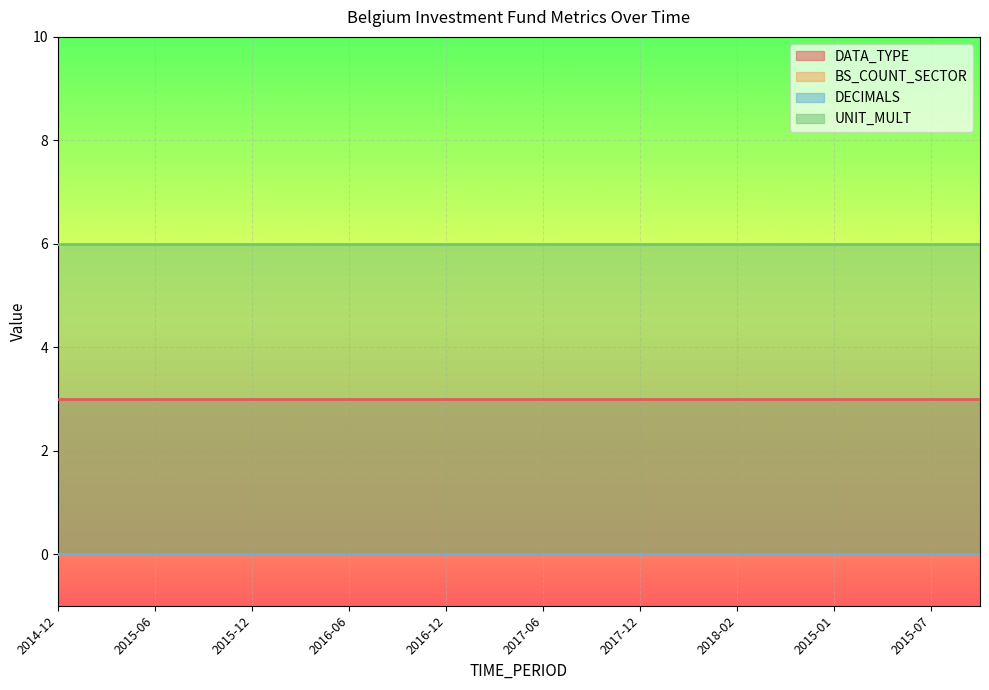

What is the difference between the highest and lowest values at 2015-07?

6